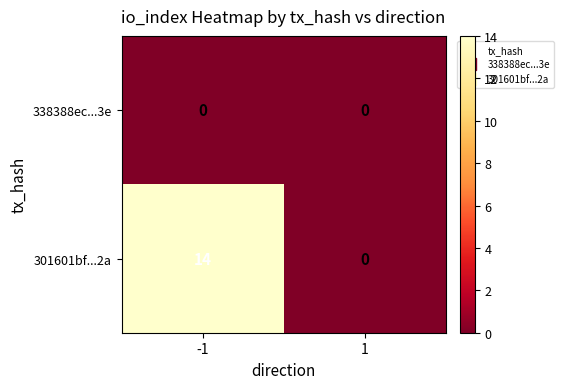

Reading left to right, transcribe all the data shown in this chart.

338388ec...3e: 0	0
301601bf...2a: 14	0